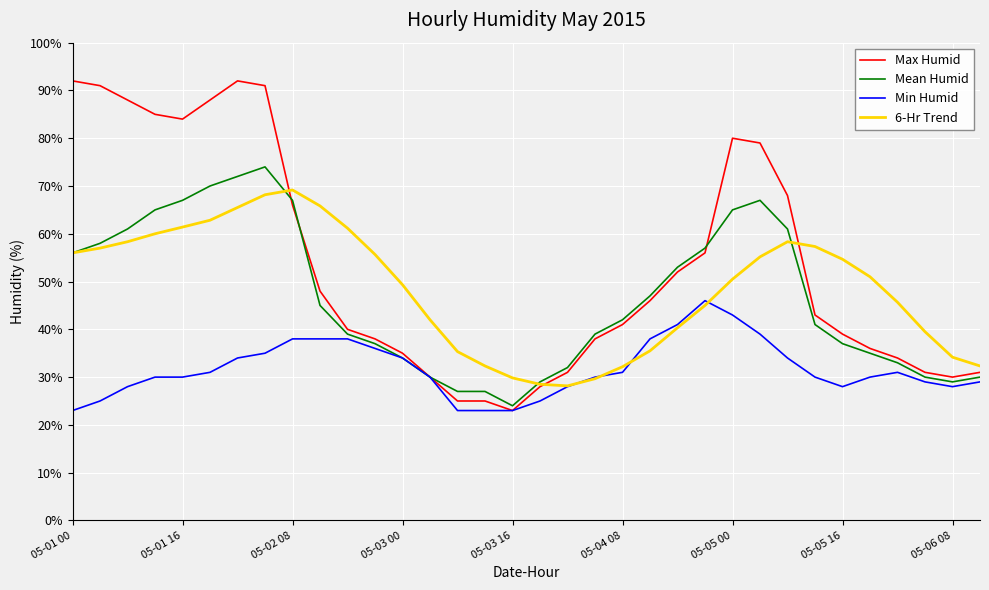

What is the greatest value displayed?

92.0